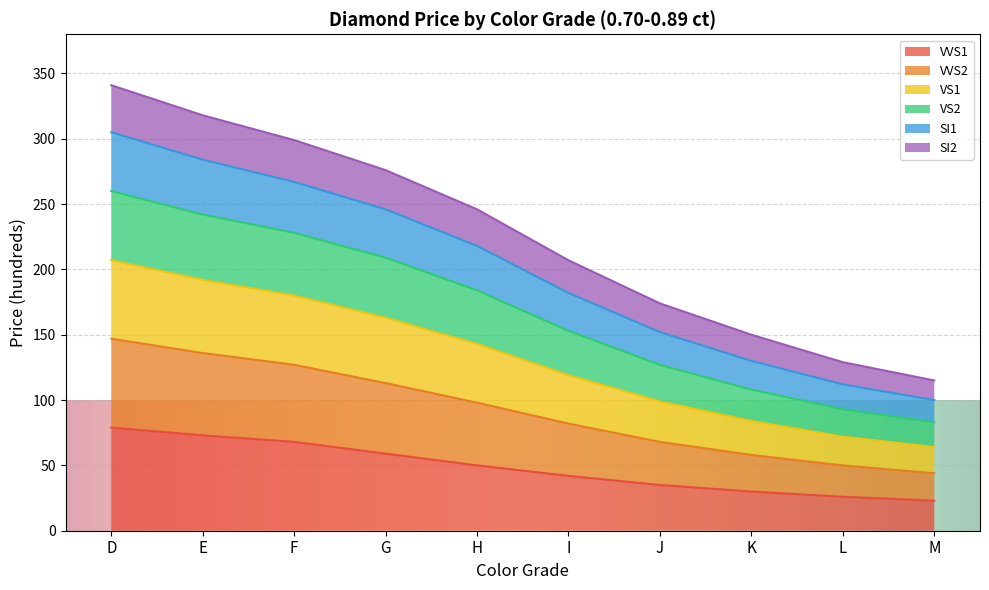

Between H and L, which series saw the biggest shift?

VVS2